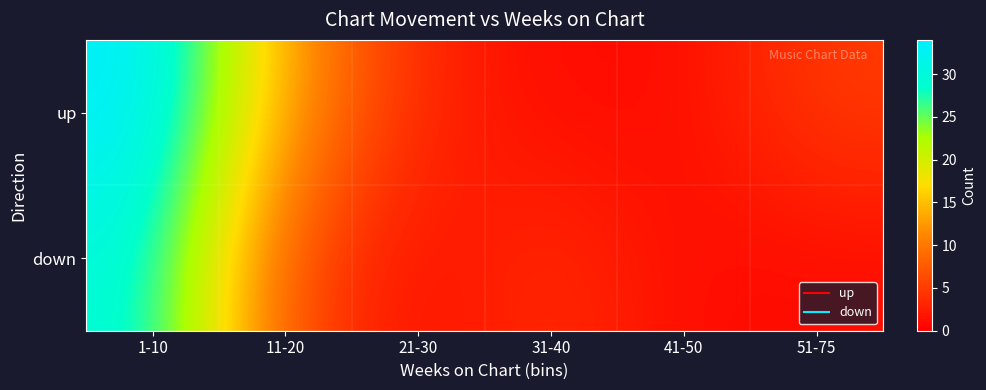

Which label corresponds to the largest value in the chart?

1-10